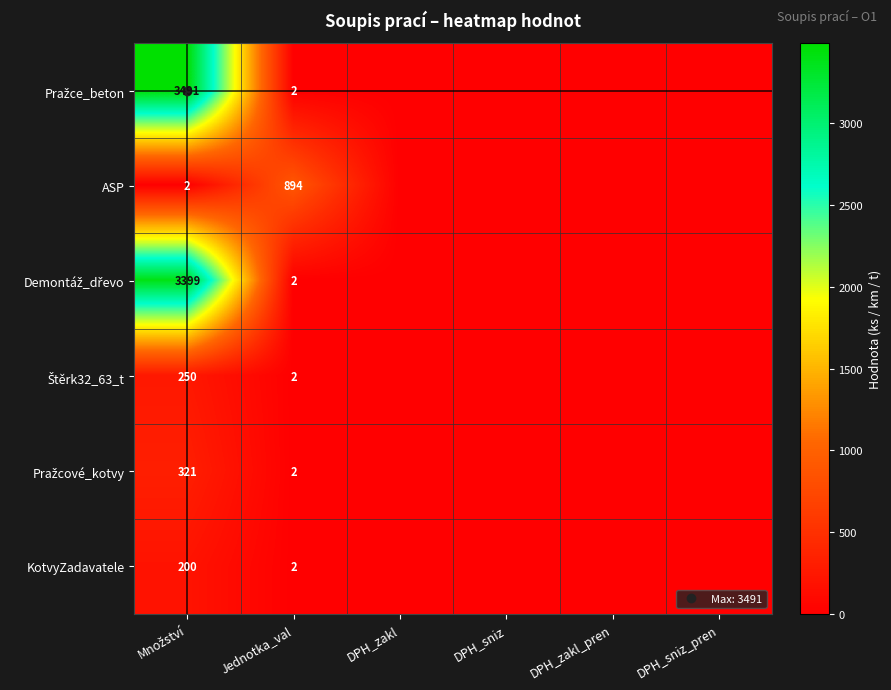

What is the difference between the maximum and minimum values in the Pražce_beton series?

3491